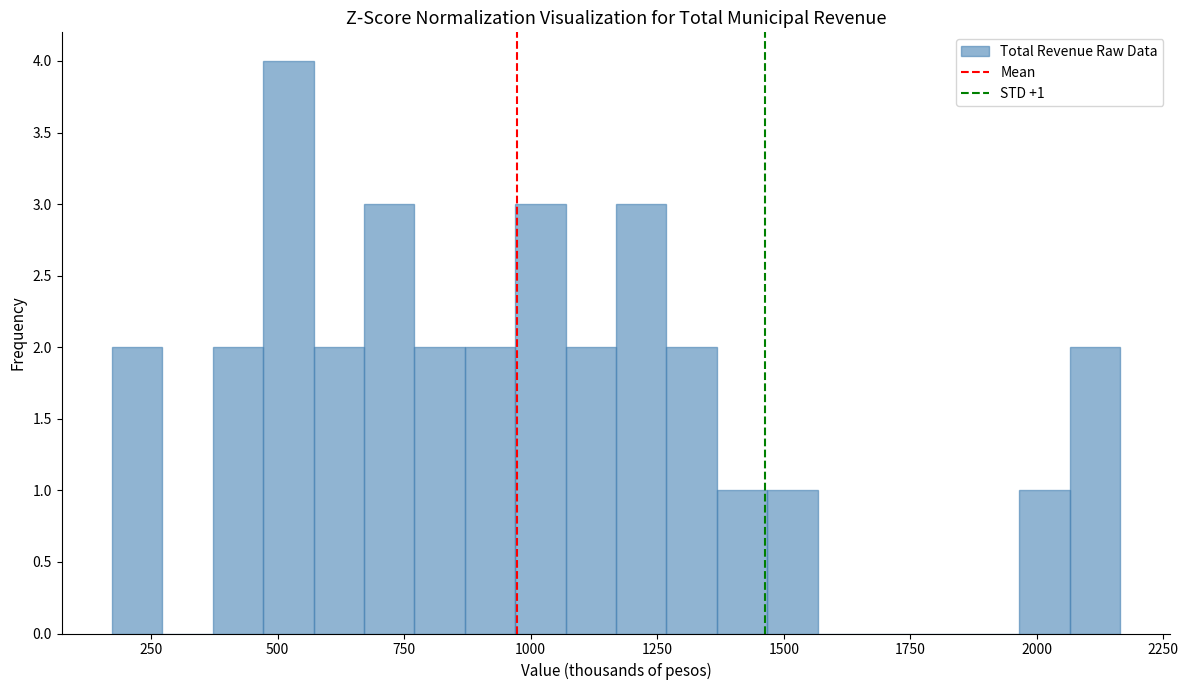

Read against the x-axis, roughly where is the centre of the tallest bar?

500